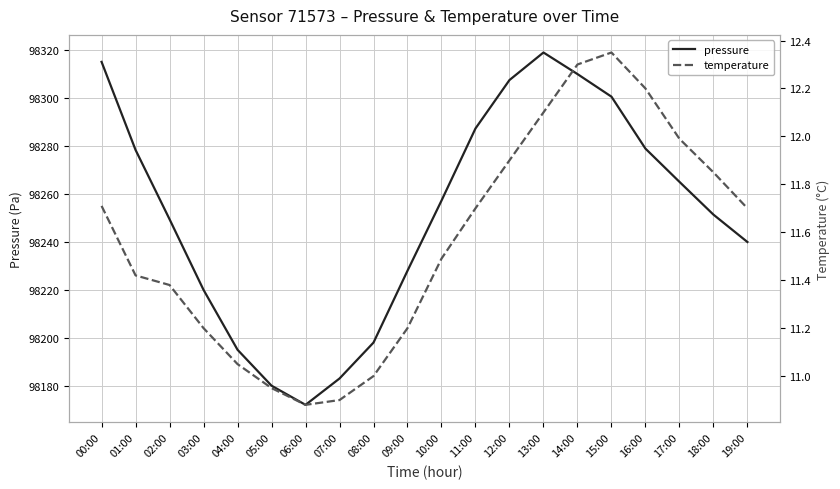

Reading left to right, extract all data points from this chart.

pressure: 98315.2	98278.4	98249.5	98220.0	98195.0	98180.0	98172.0	98183.0	98198.0	98228.0	98257.3	98287.4	98307.6	98319.1	98310.1	98300.7	98279.0	98265.1	98251.4	98240.0
temperature: 11.7	11.4	11.4	11.2	11.1	10.9	10.9	10.9	11.0	11.2	11.5	11.7	11.9	12.1	12.3	12.3	12.2	12.0	11.8	11.7